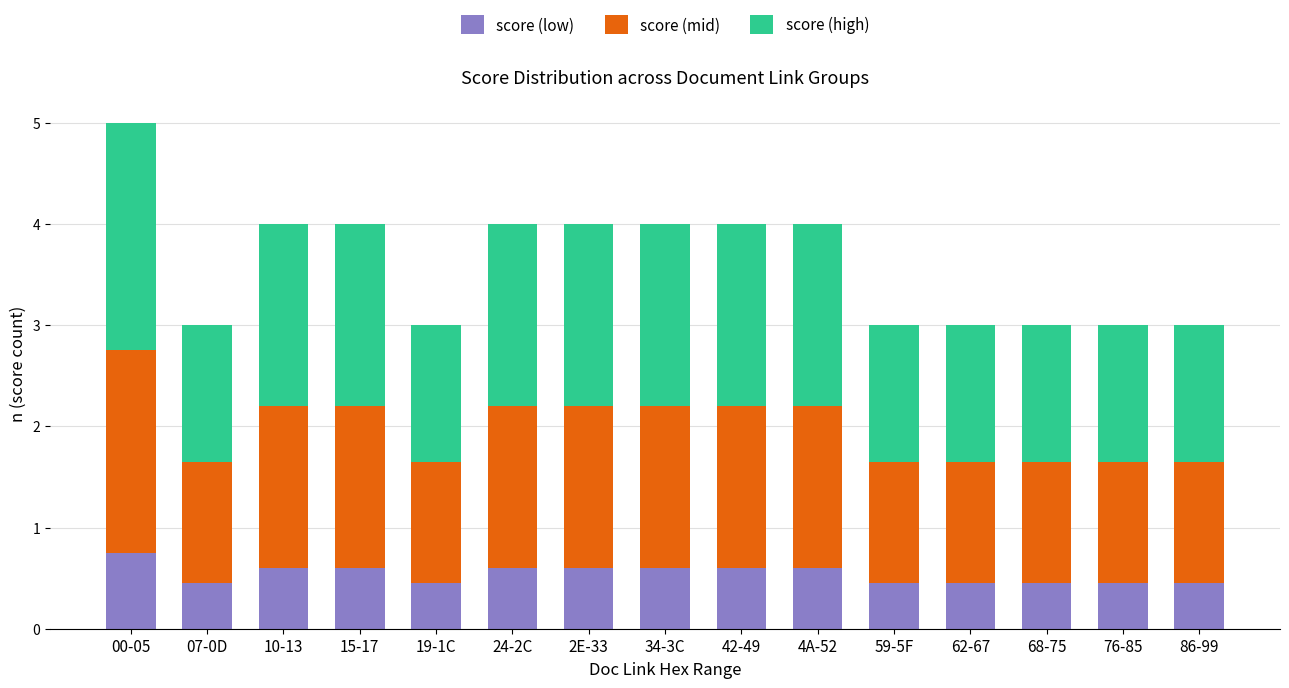

How many data points does each series have?

15